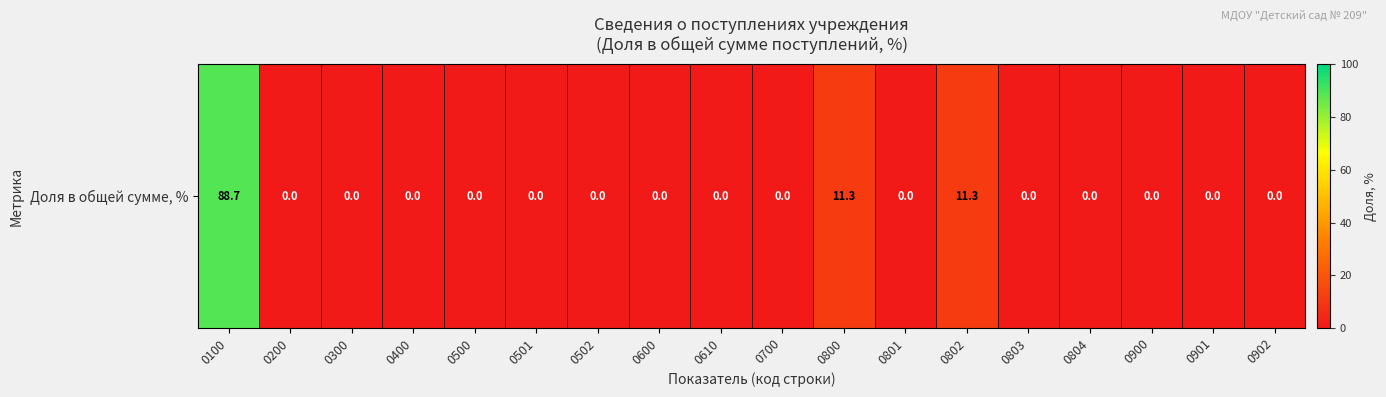

Rank the categories by value from highest to lowest.

0100, 0800, 0802, 0200, 0300, 0400, 0500, 0501, 0502, 0600, 0610, 0700, 0801, 0803, 0804, 0900, 0901, 0902